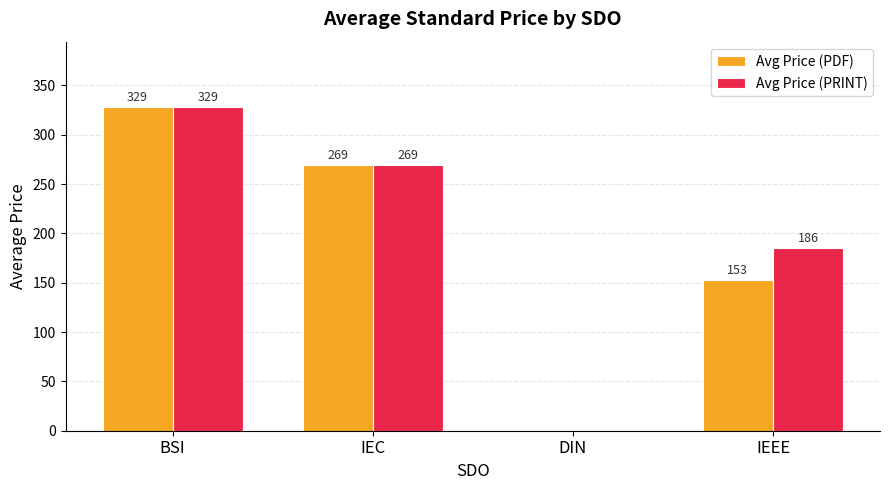

What is the total value across all series at BSI?

657.1